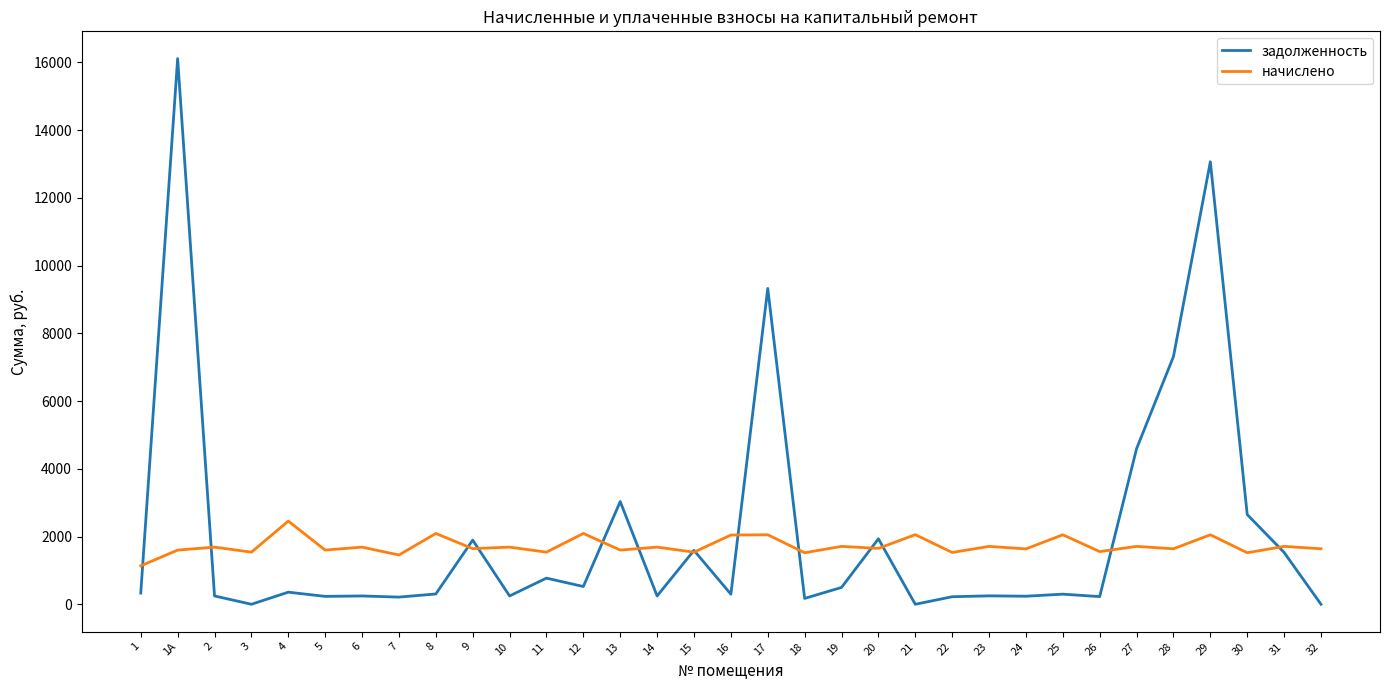

What is the minimum value for начислено?

1134.9